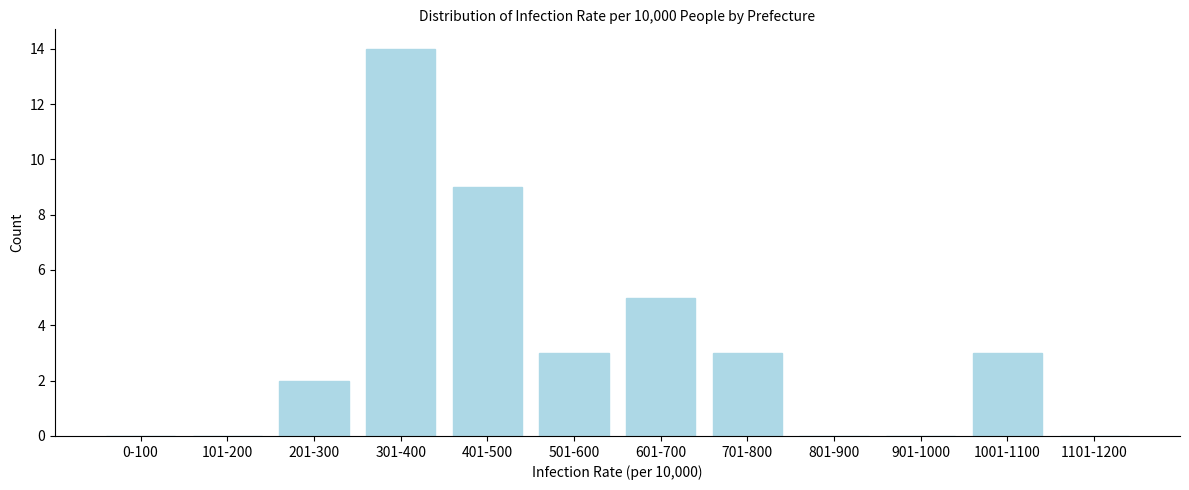

Reading right to left, transcribe all the data shown in this chart.

1101-1200=0	1001-1100=3	901-1000=0	801-900=0	701-800=3	601-700=5	501-600=3	401-500=9	301-400=14	201-300=2	101-200=0	0-100=0